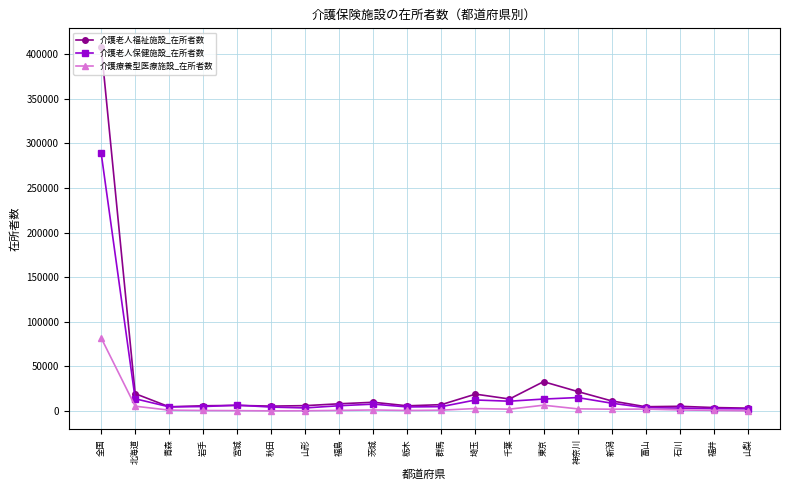

Rank the series by their maximum value, from highest to lowest.

介護老人福祉施設_在所者数, 介護老人保健施設_在所者数, 介護療養型医療施設_在所者数